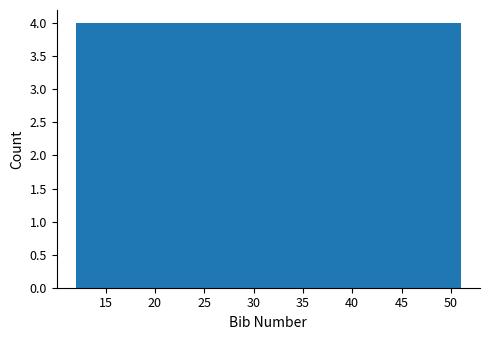

Reading left to right, list every bar in this chart as the range it spans on the x-axis followed by its height. Neither the bar edges nor the heights are printed on the chart, so give them approximately, as read against the axes.

12.0 to 15.9: 4
15.9 to 19.8: 4
19.8 to 23.7: 4
23.7 to 27.6: 4
27.6 to 31.5: 4
31.5 to 35.4: 4
35.4 to 39.3: 4
39.3 to 43.2: 4
43.2 to 47.1: 4
47.1 to 51.0: 4